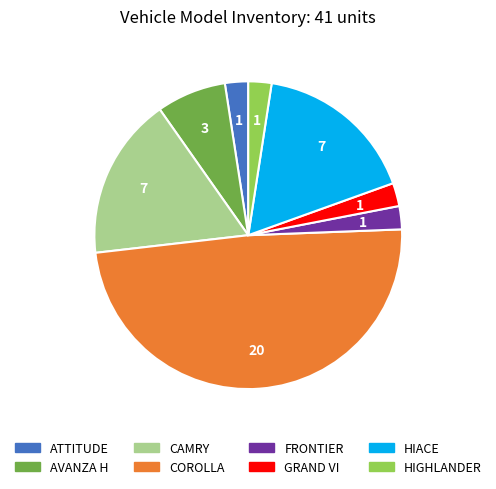

Does COROLLA account for over 50% of the chart?

No